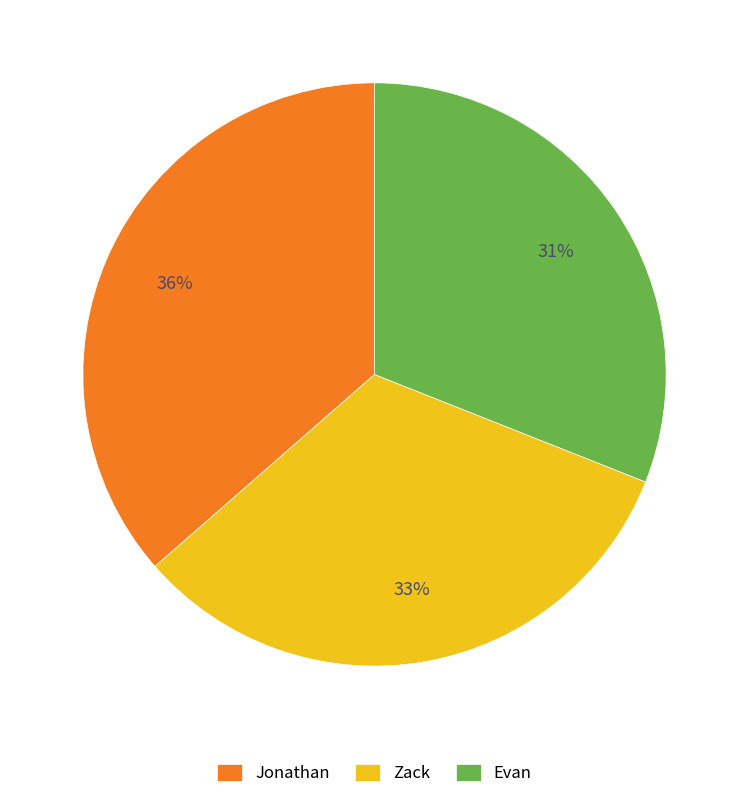

To the nearest percent, what is the difference between the largest and smallest slice percentages?

5%